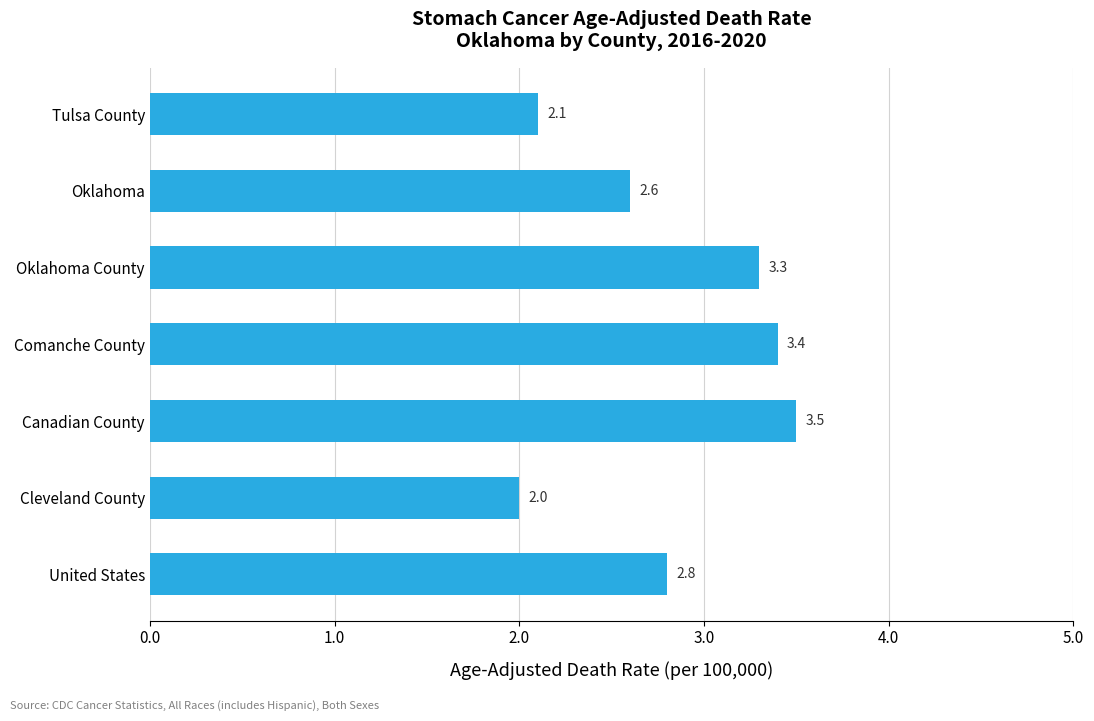

What is the minimum value shown in the chart?

2.0